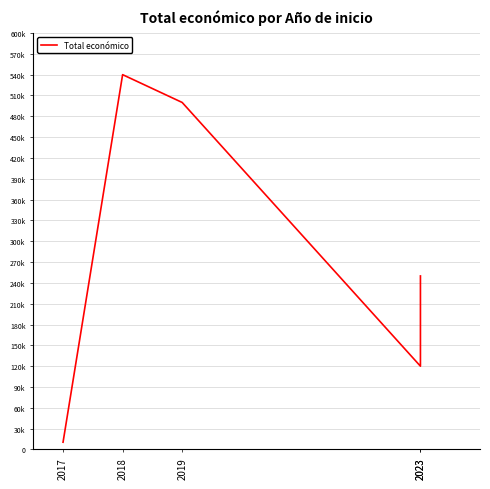

Where does the data first go above 250000?

2018